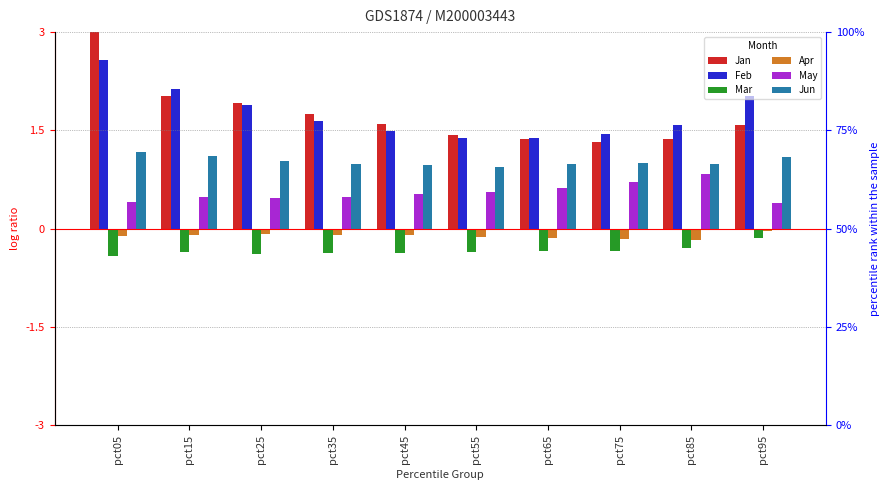

Which series has the largest range (max minus min)?

Jan